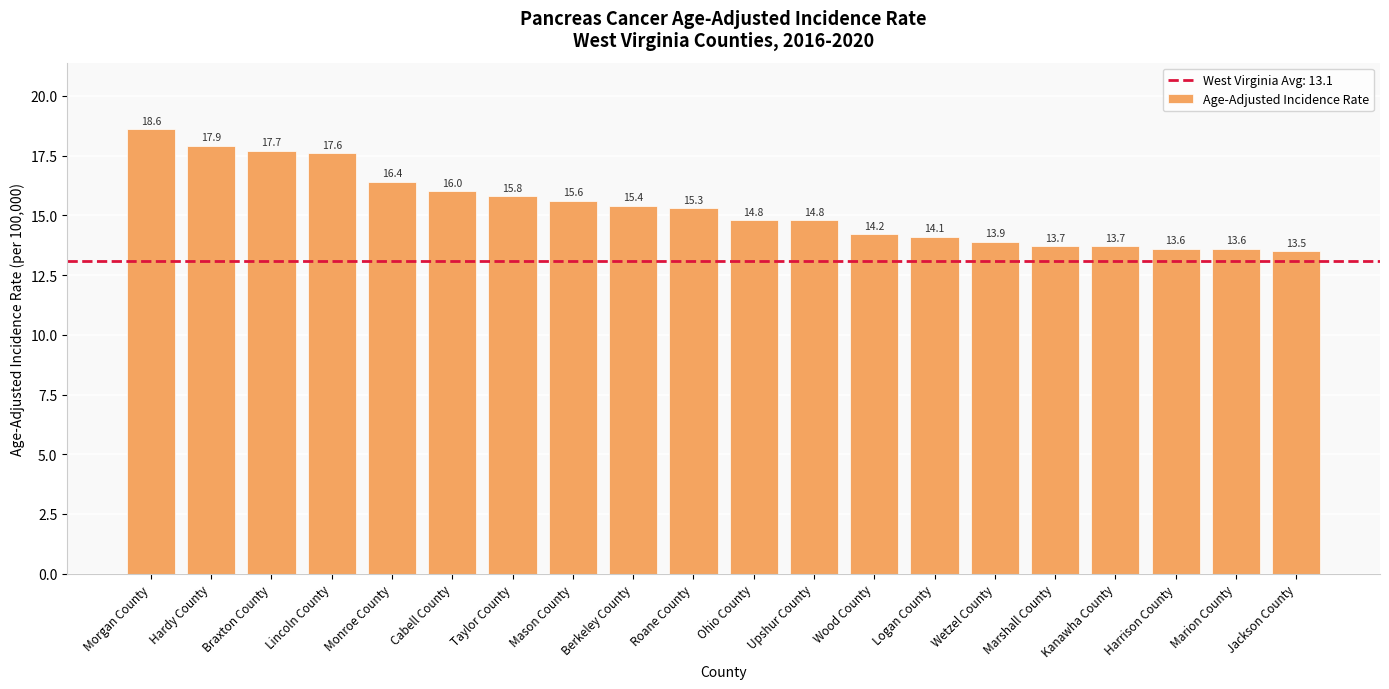

Reading left to right, what are all the values shown in this chart?

18.6	17.9	17.7	17.6	16.4	16.0	15.8	15.6	15.4	15.3	14.8	14.8	14.2	14.1	13.9	13.7	13.7	13.6	13.6	13.5